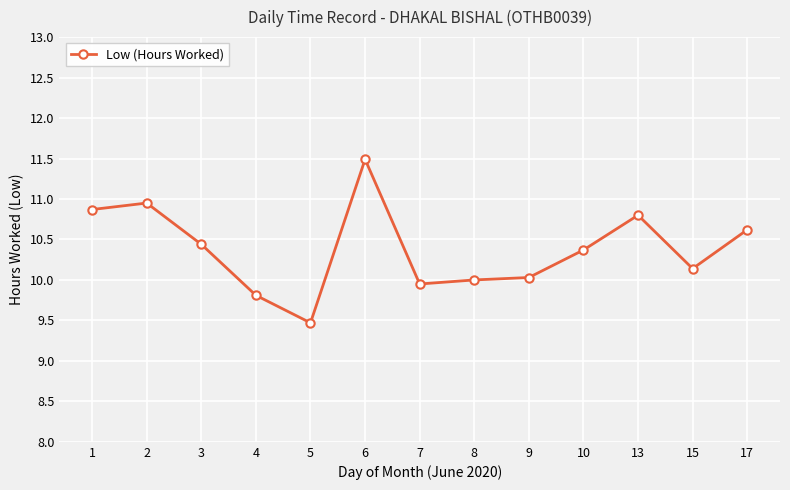

Is this an area chart (filled region under the line)?

No